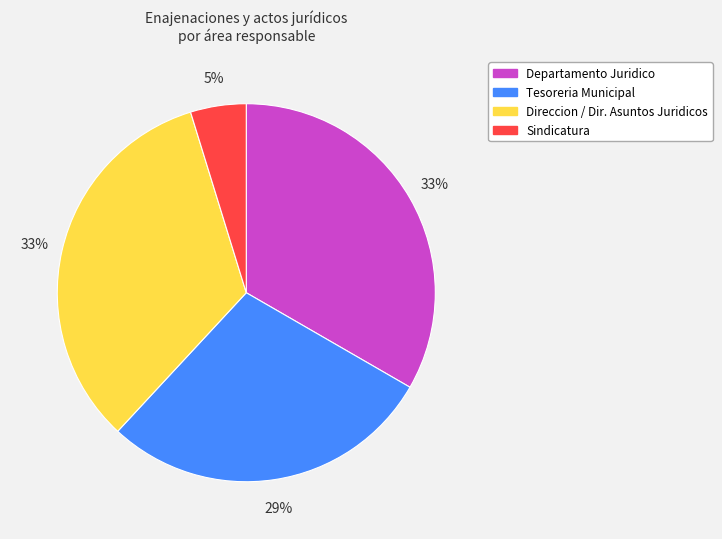

To the nearest percent, what is the difference between the Tesoreria Municipal and Sindicatura slice percentages?

24%